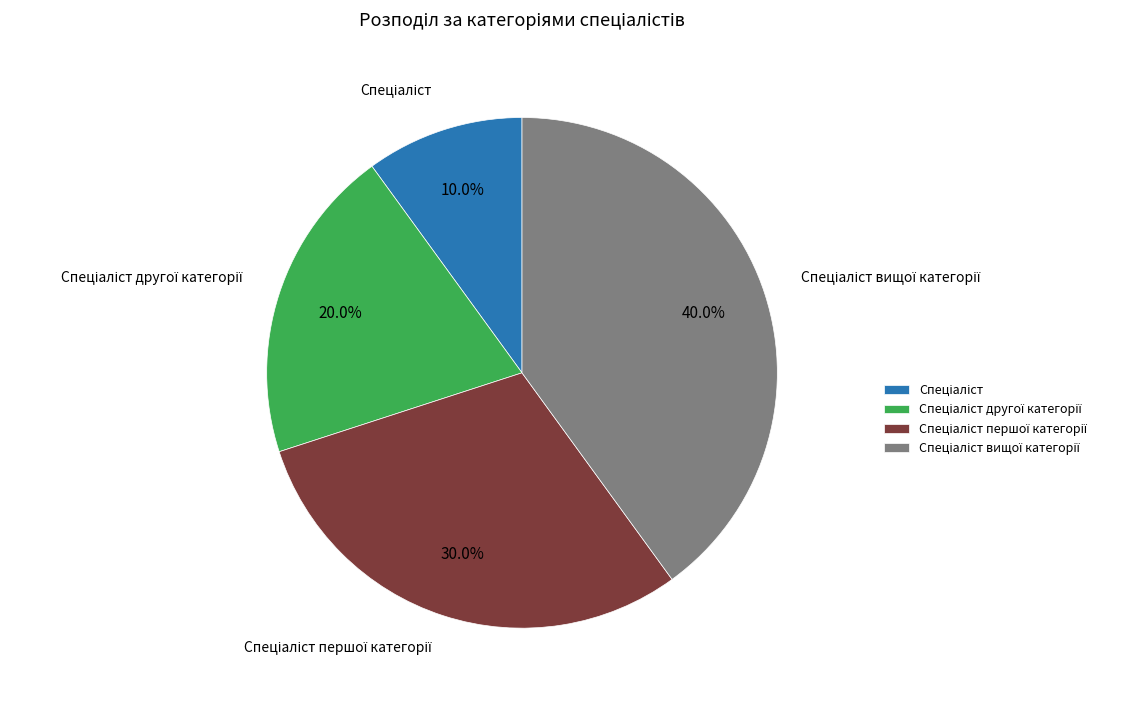

To the nearest percent, what is the difference between the largest and smallest slice percentages?

30%